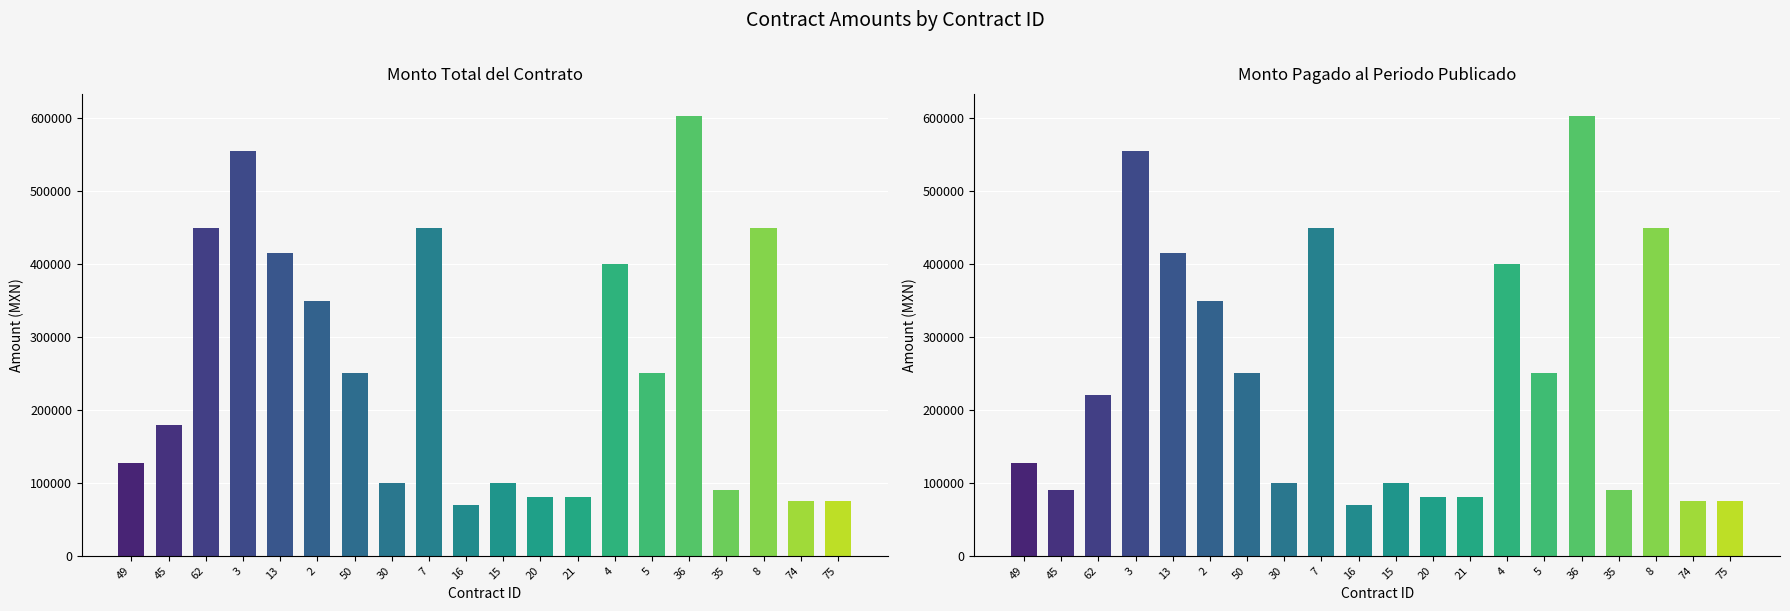

Are the bars horizontal?

No